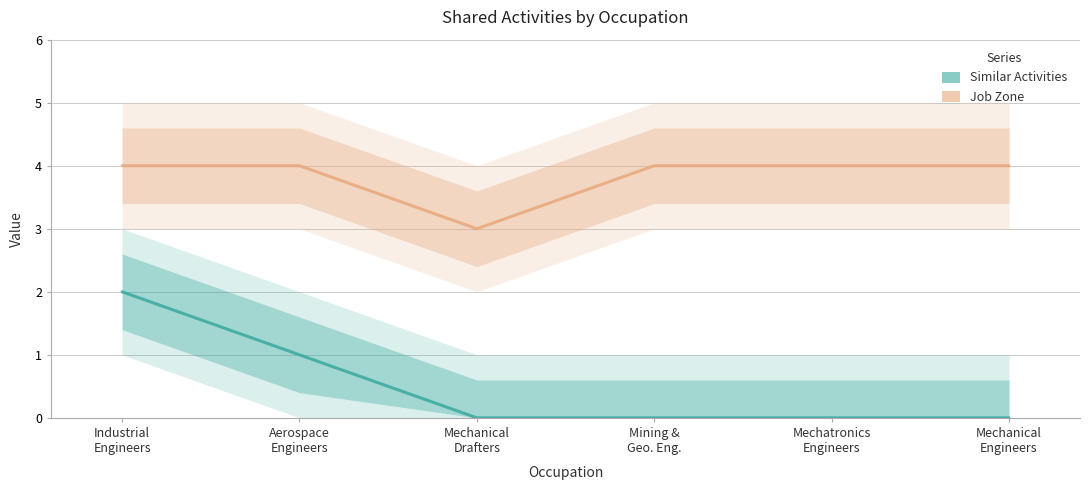

List the series in order of their overall mean, highest first.

Job Zone, Similar Activities